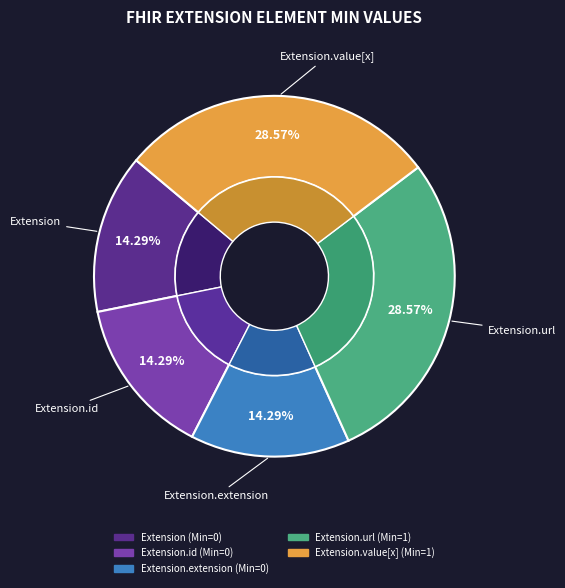

How many slices are in this pie chart?

5